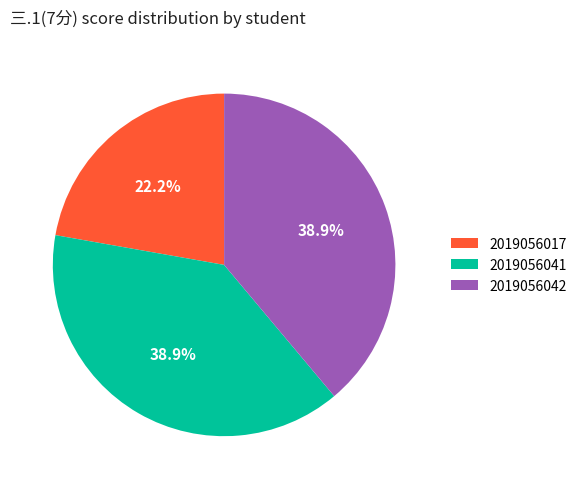

What percentage is the 2019056042 slice, to the nearest percent?

39%